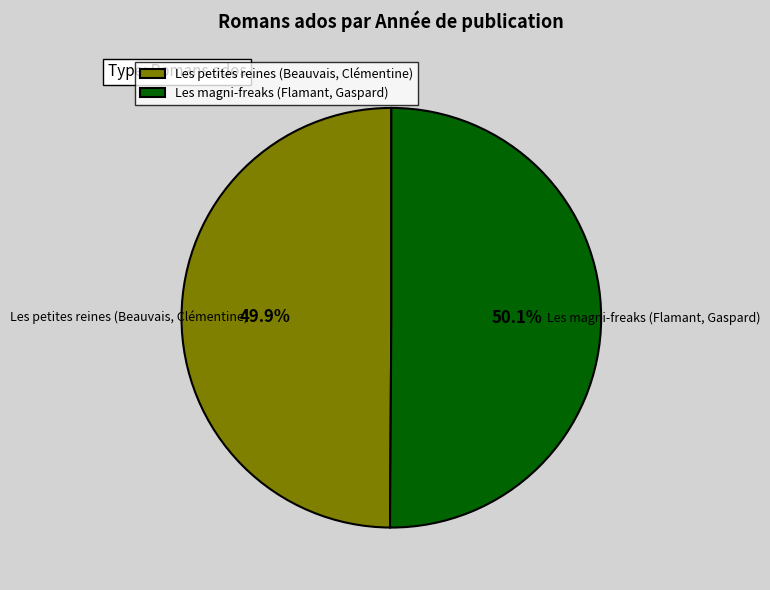

Combined, do Les magni-freaks (Flamant, Gaspard) and Les petites reines (Beauvais, Clémentine) account for over 50%?

Yes